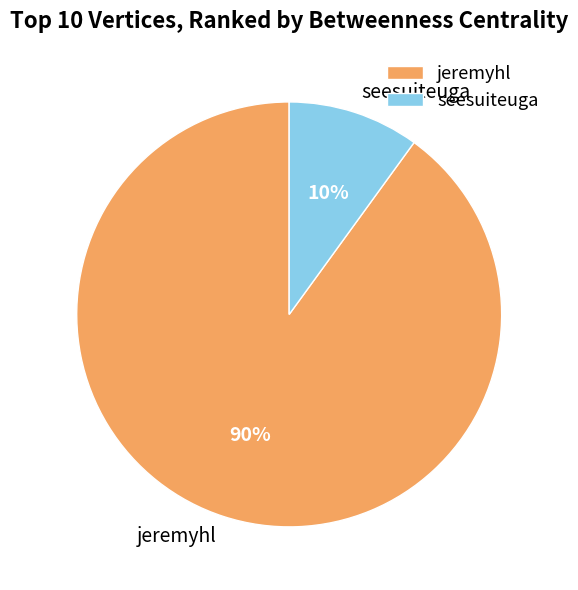

Approximately how many times larger is the value at seesuiteuga compared to jeremyhl?

0.1